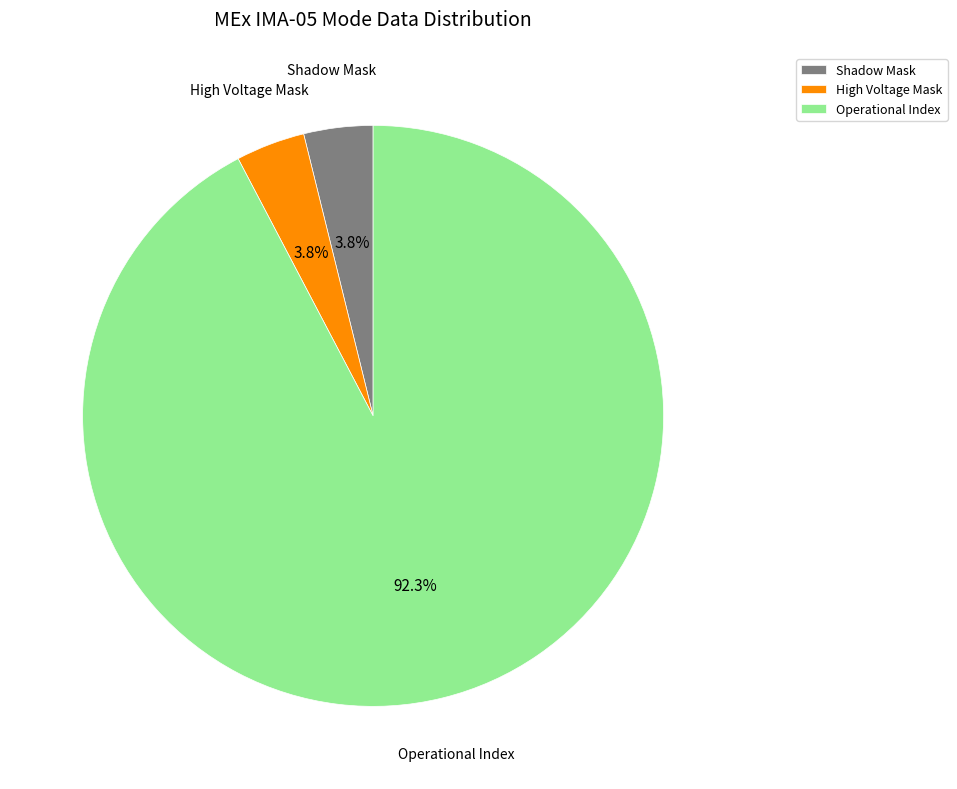

Does Operational Index represent more than half of the total?

Yes